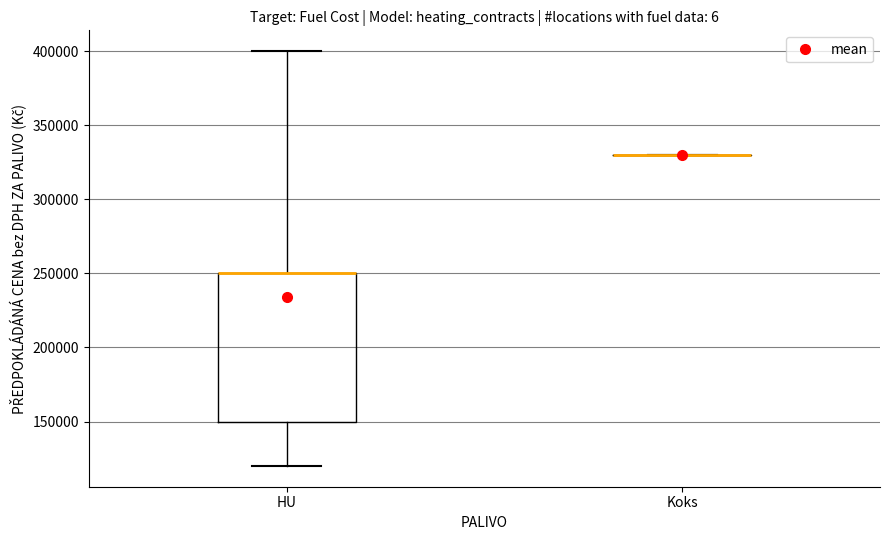

Reading left to right, transcribe this box plot: for each box, give where its median line is, the range the box spans, and where its two whiskers end, as read against the y-axis. The values are not printed on the chart, so give them approximately, as read against the axis.

HU: median 250000 (drawn on the box's upper edge), box 150000 to 250000, whiskers 120000 to 400000
Koks: box collapsed to a line at 330000, whiskers 330000 to 330000